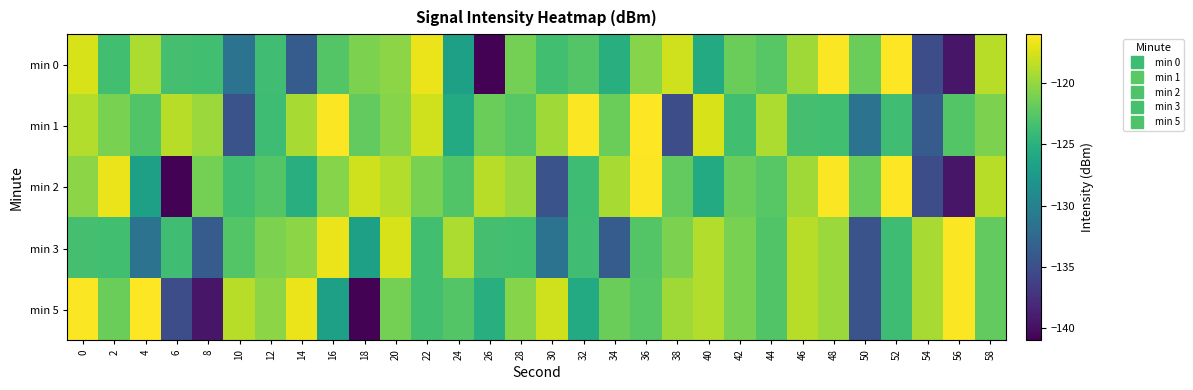

Which has a higher value, 16 or 6?

16